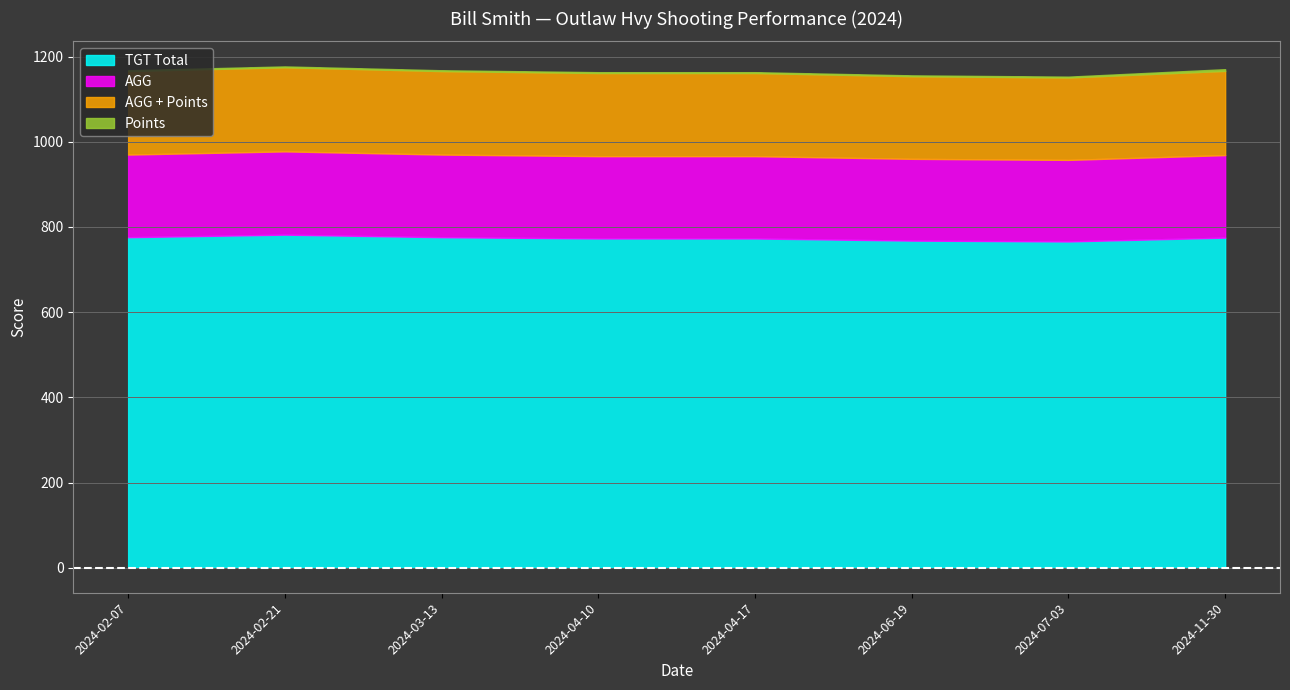

What is the highest value of the AGG series?

195.5